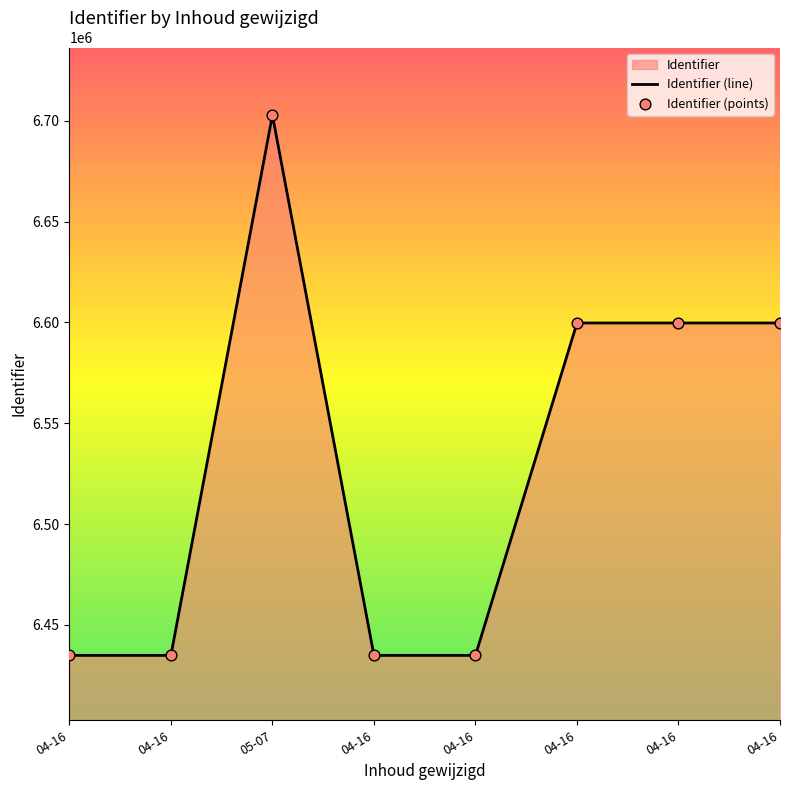

What is the total value across all series at 04-16?

12869772